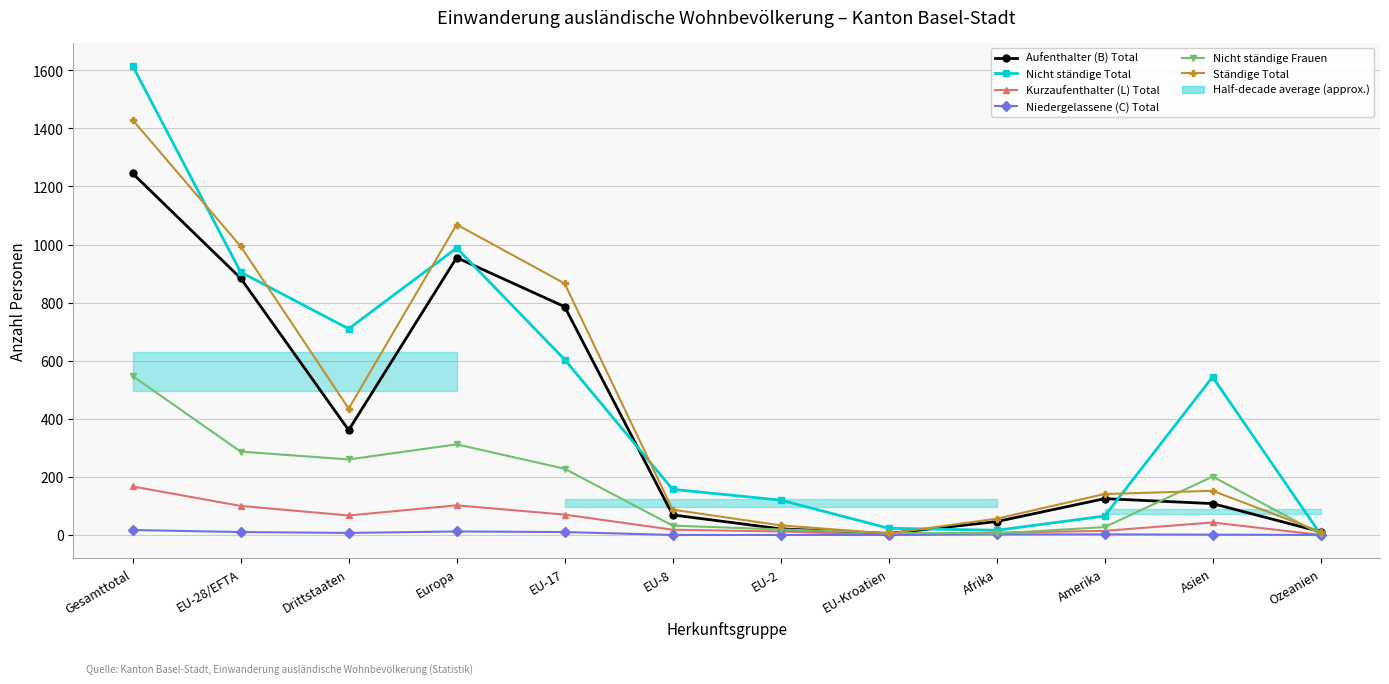

How many times do Nicht ständige Frauen and Kurzaufenthalter (L) Total cross each other?

2